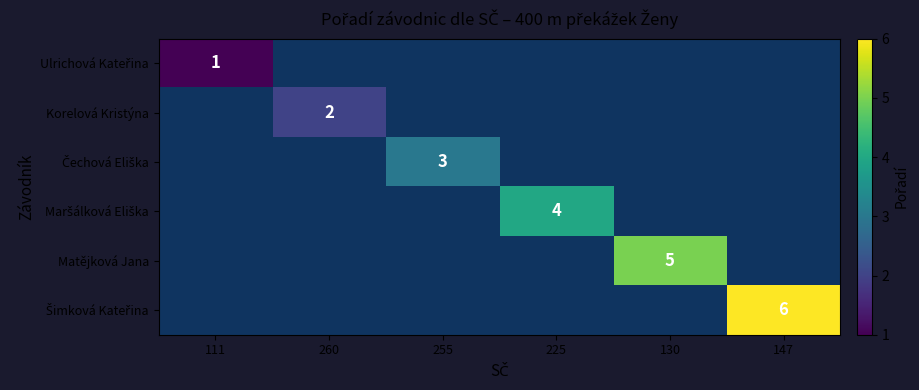

At which label does Ulrichová Kateřina reach its minimum?

111